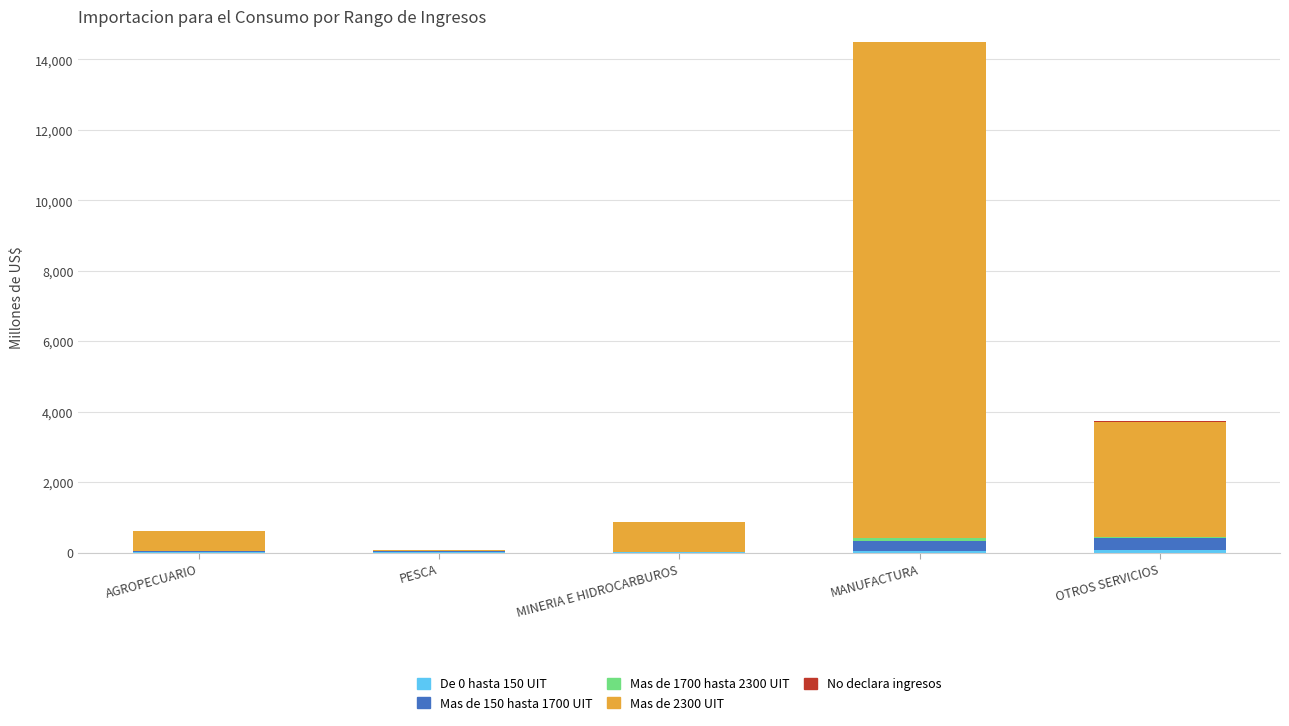

At which category is the sum across all series the highest?

MANUFACTURA